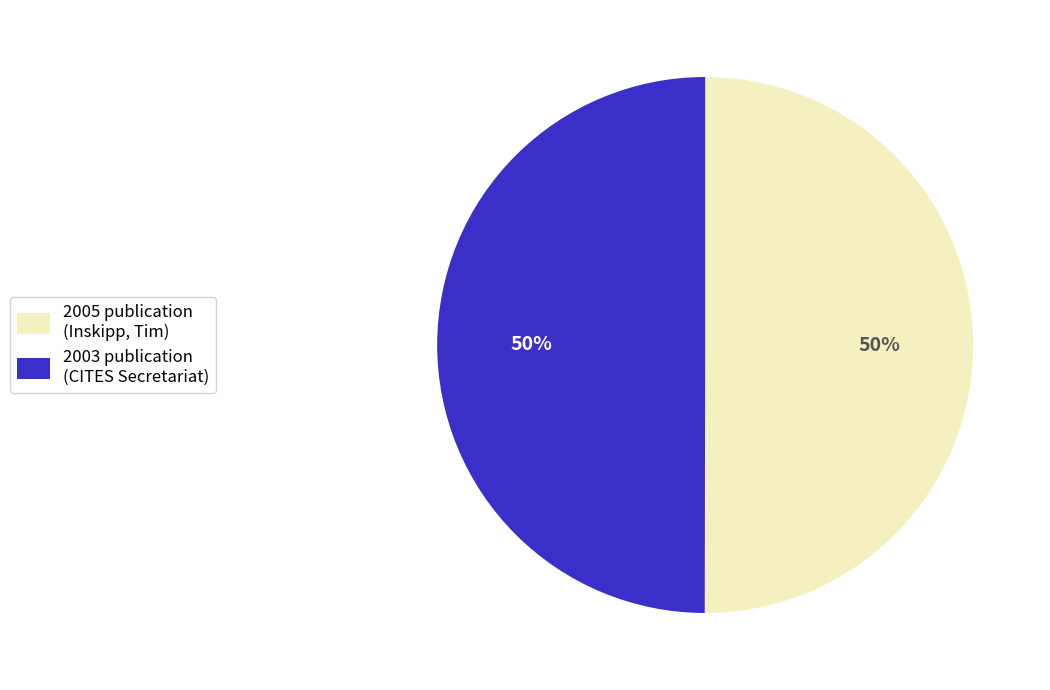

The 2005 publication (Inskipp, Tim) slice represents 40% of the pie. True or false?

False